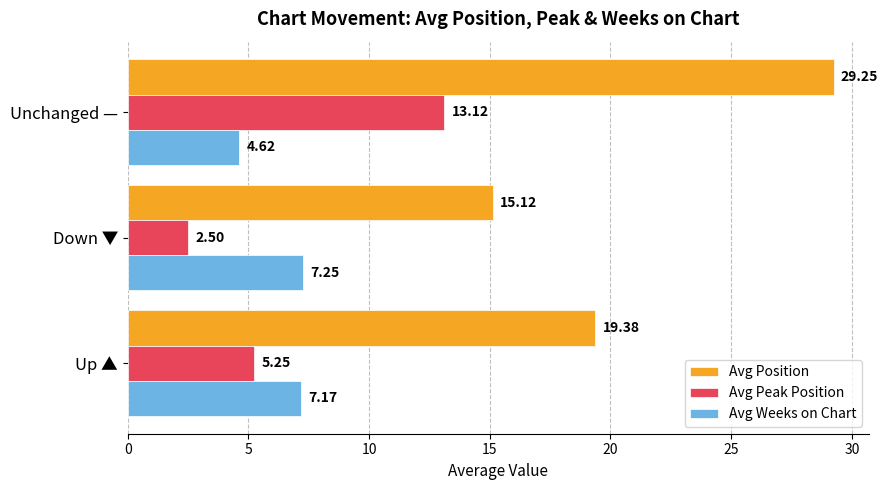

List the labels in order of Avg Position value, smallest first.

Down ▼, Up ▲, Unchanged —